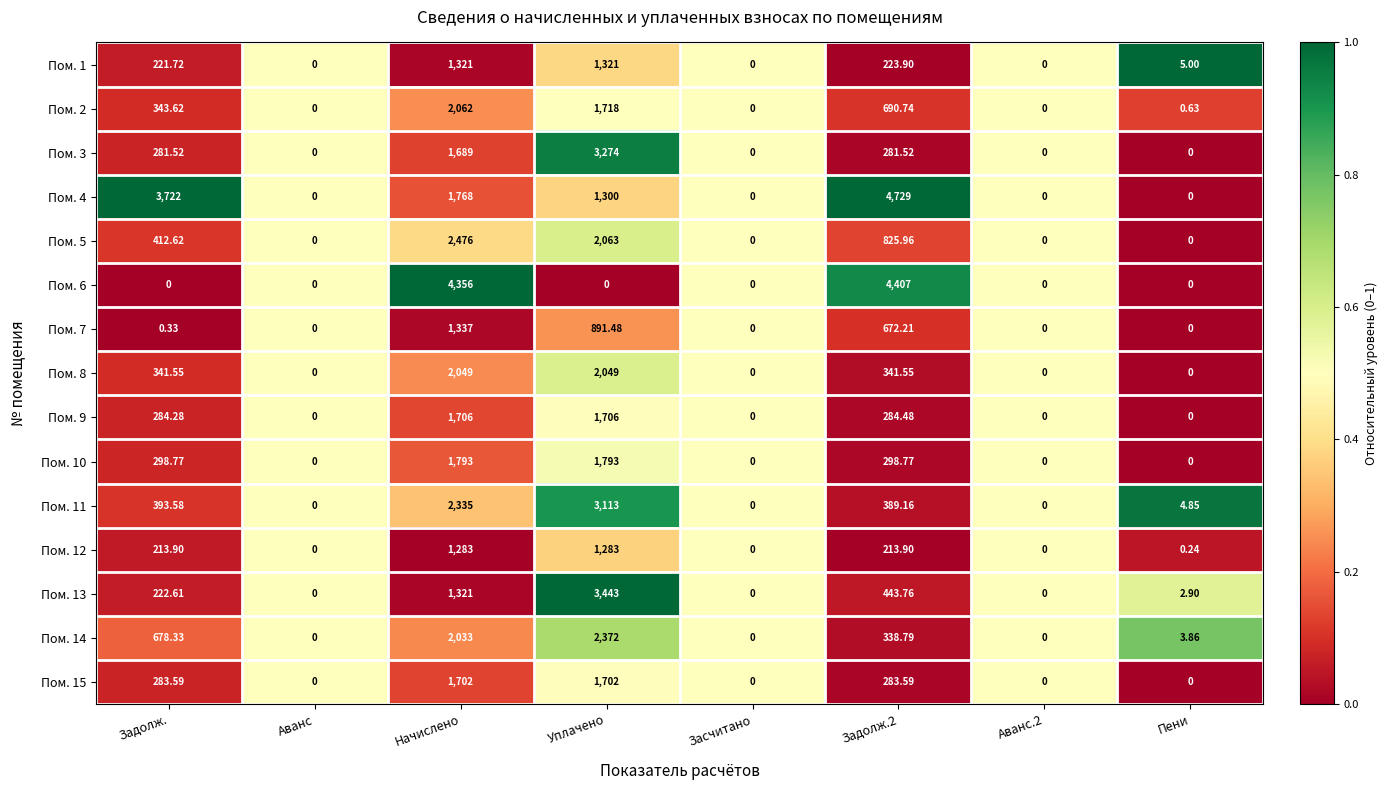

At which category is the sum across all series the highest?

Начислено